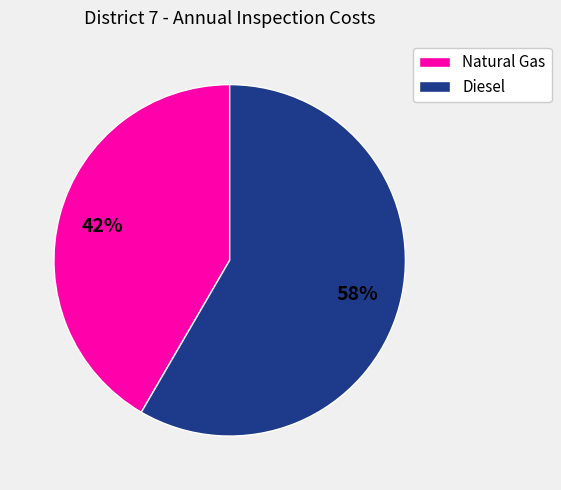

What percentage is the Diesel slice, to the nearest percent?

58%